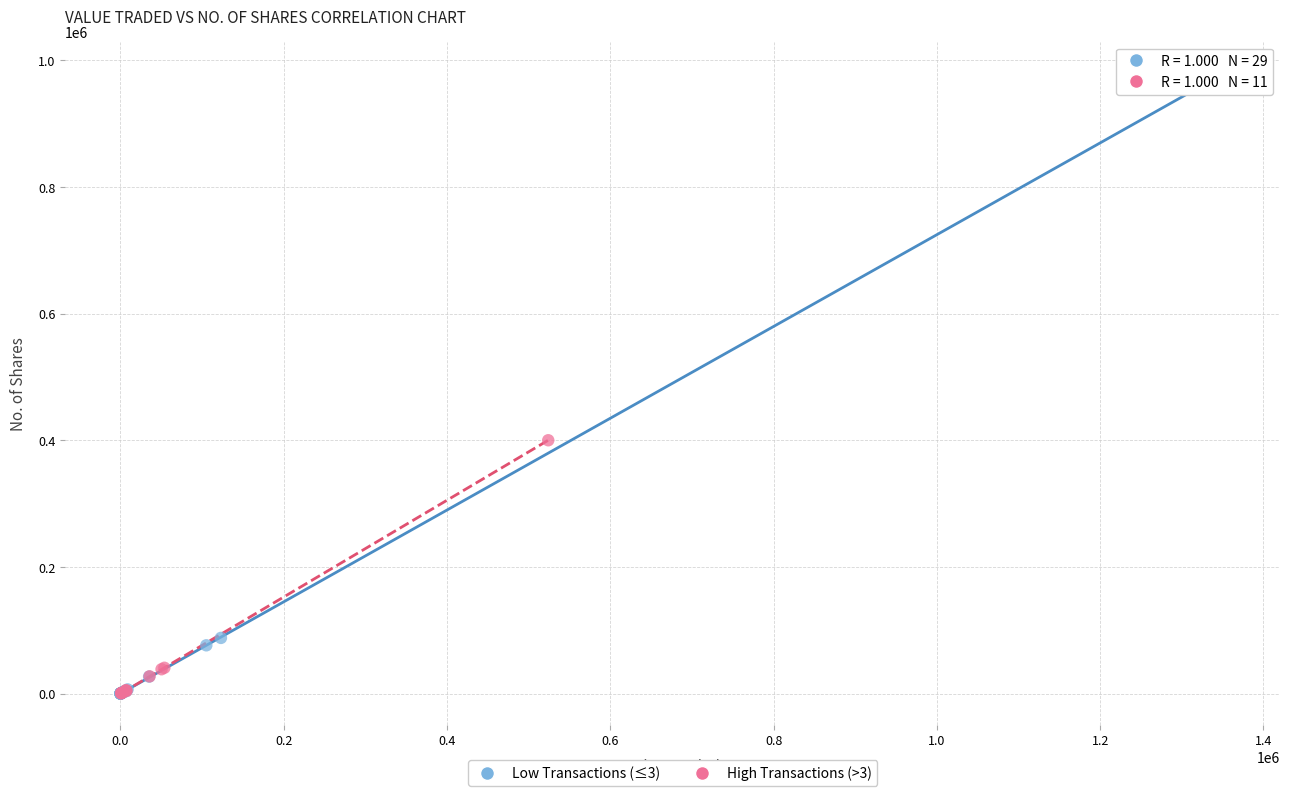

Which series reaches the maximum Y coordinate?

Low Transactions (≤3)